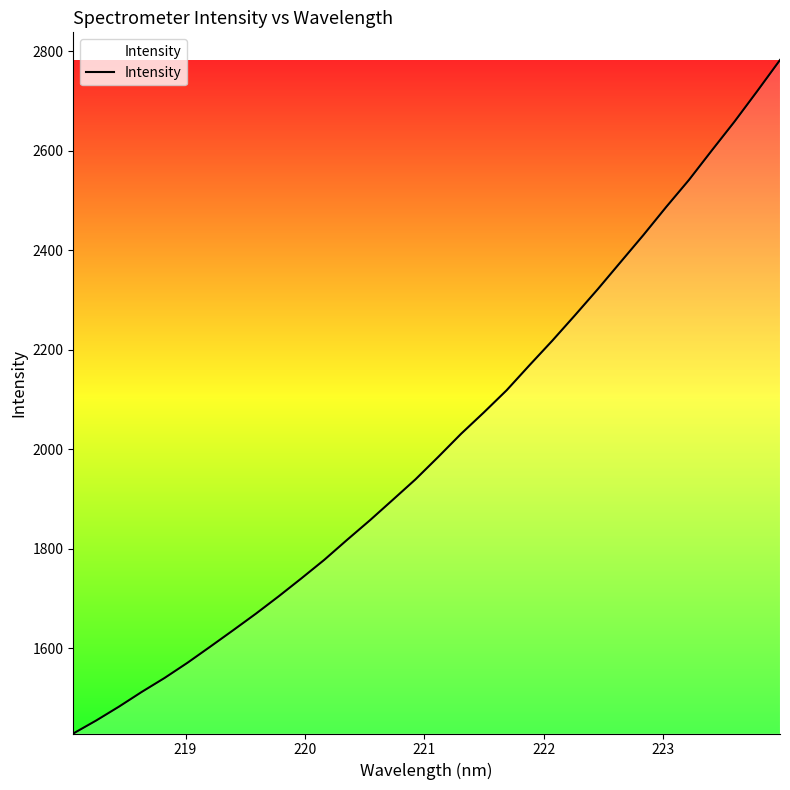

What is the greatest value displayed?

2782.4